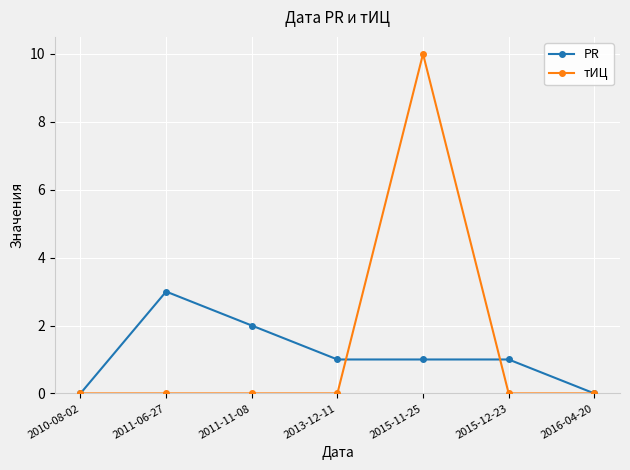

What is the difference between the second highest and second lowest values in the PR series?

2